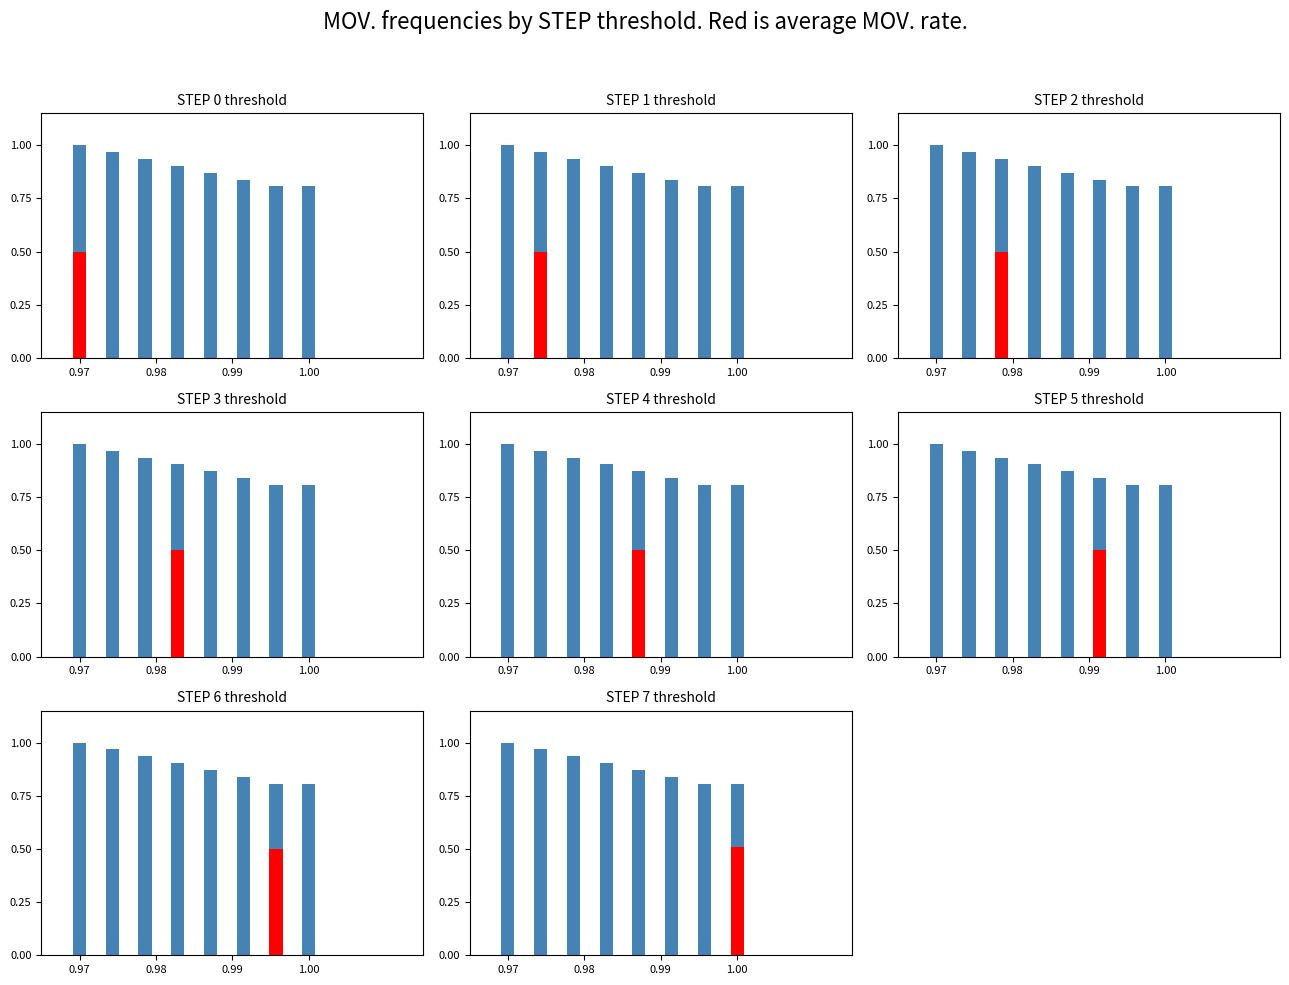

Count the values in the range 0 to 1.

8